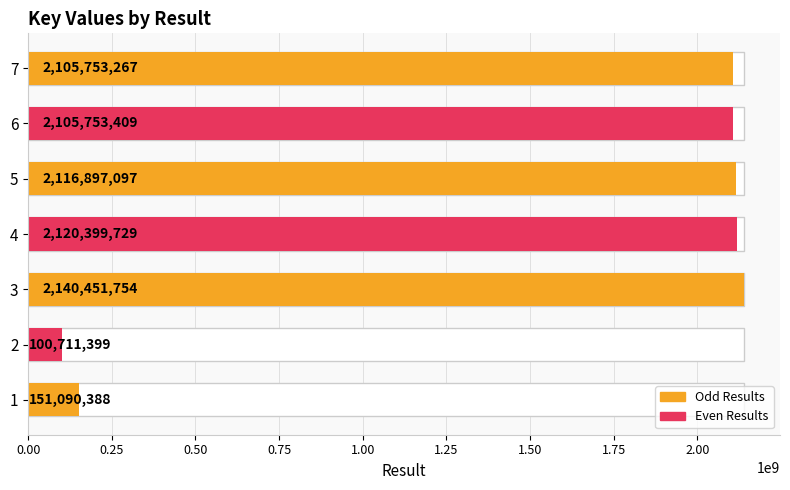

Are the bars horizontal?

Yes